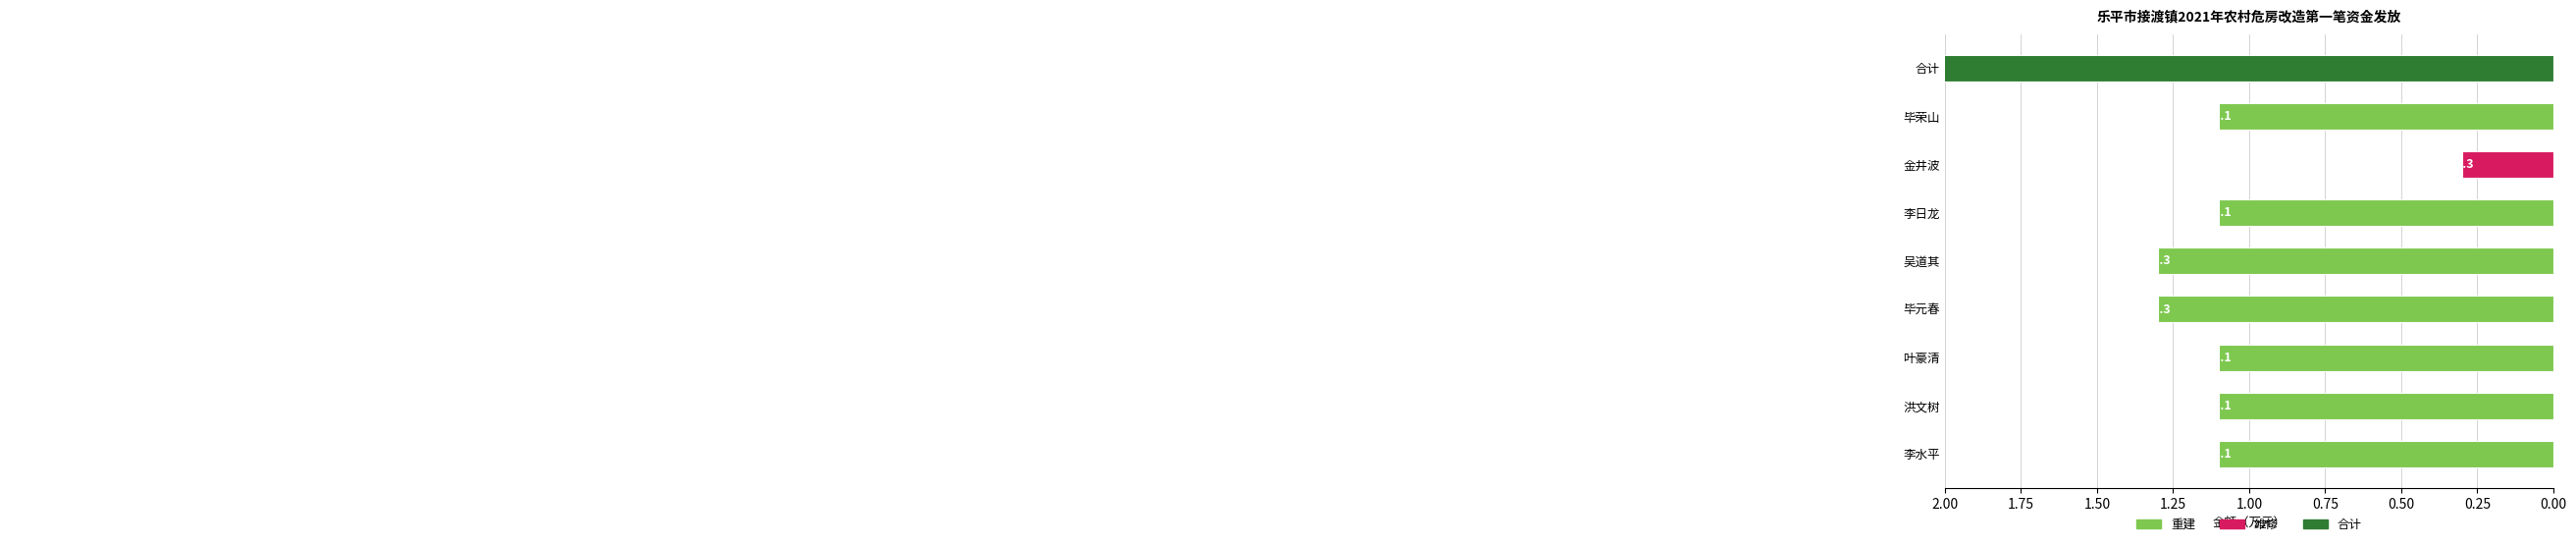

Are the bars grouped side by side (vs. stacked)?

No